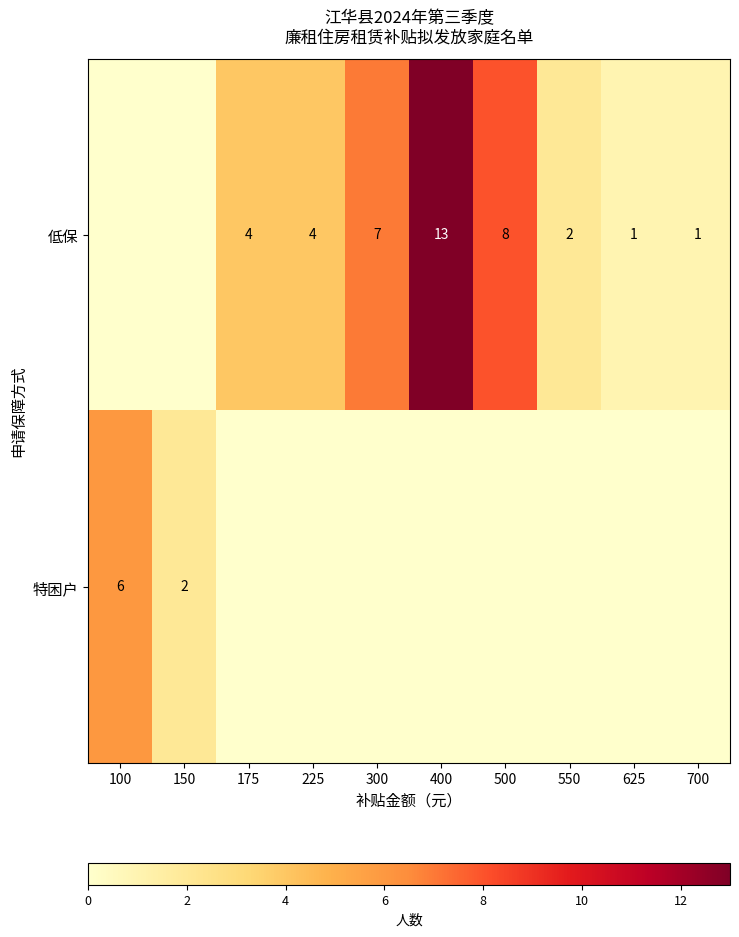

Is it true that 低保 equals 8 at 500?

True